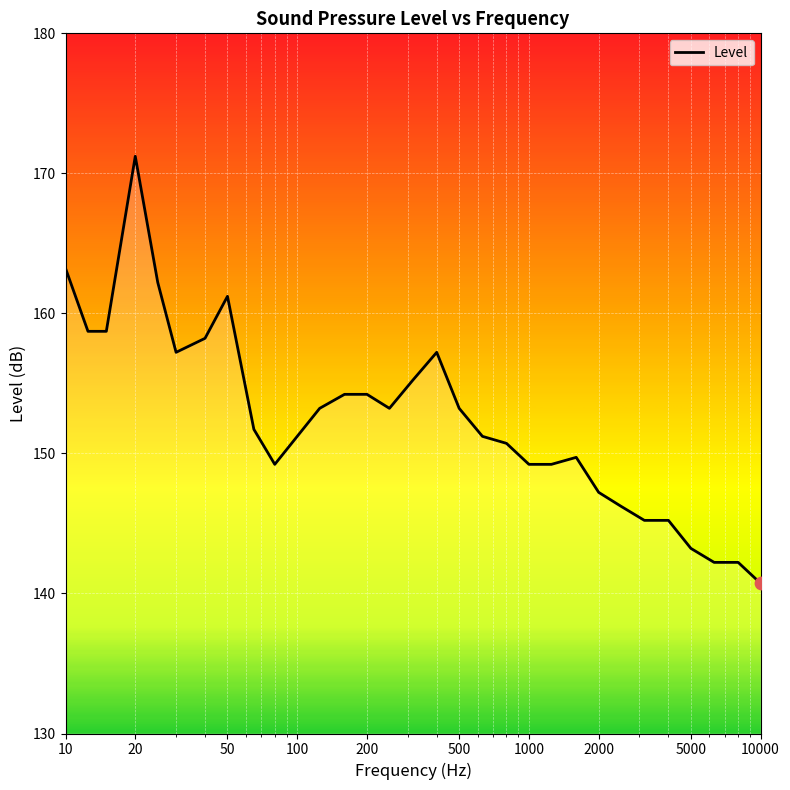

What is the minimum value shown in the chart?

140.7